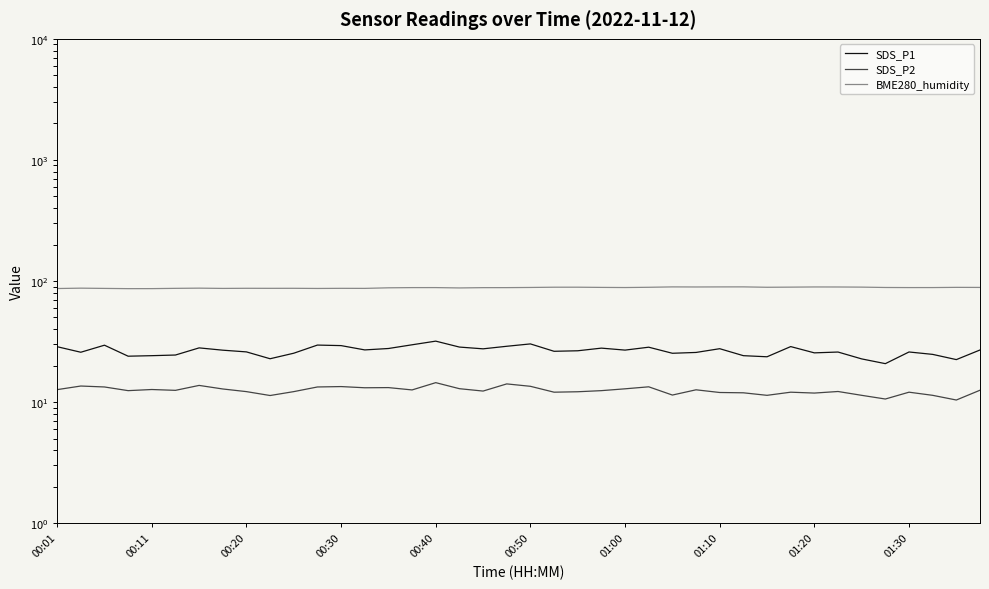

How many interior local valleys does the BME280_humidity series have?

10